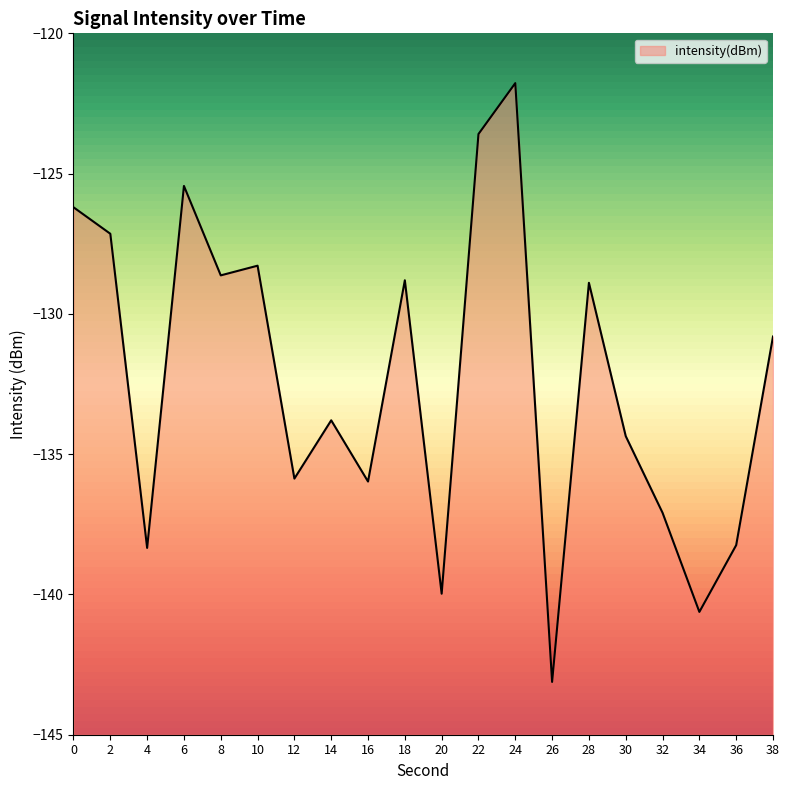

Is it true that the value at 28 is -128.9?

True